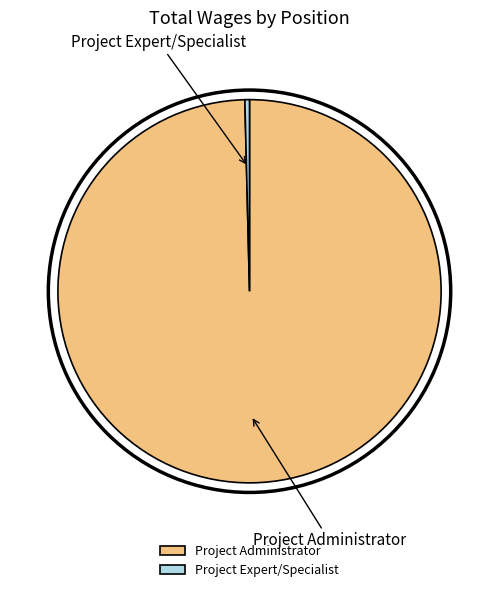

What is the largest slice in the pie chart?

Project Administrator